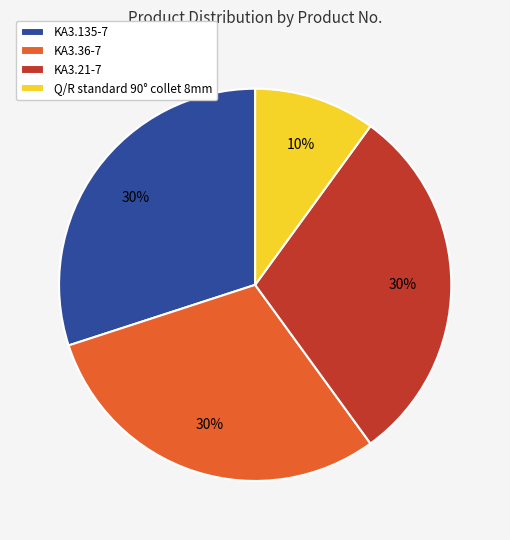

Do KA3.21-7 and Q/R standard 90° collet 8mm together represent more than half of the pie?

No